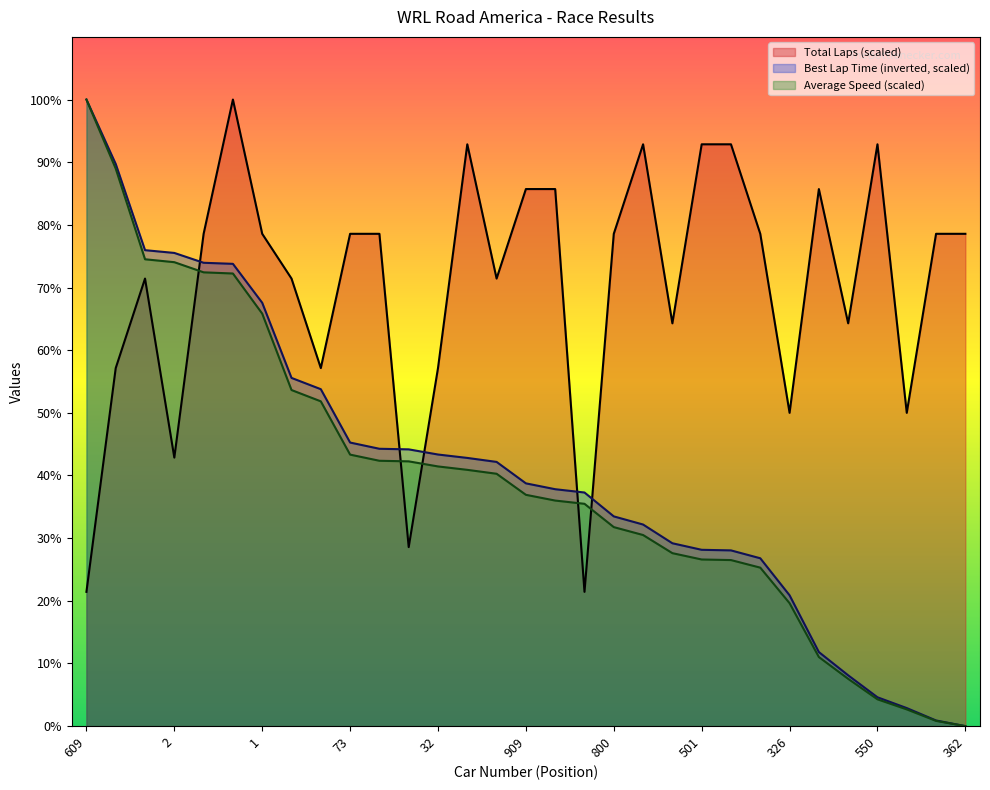

At how many categories does at least one series exceed 39?

30